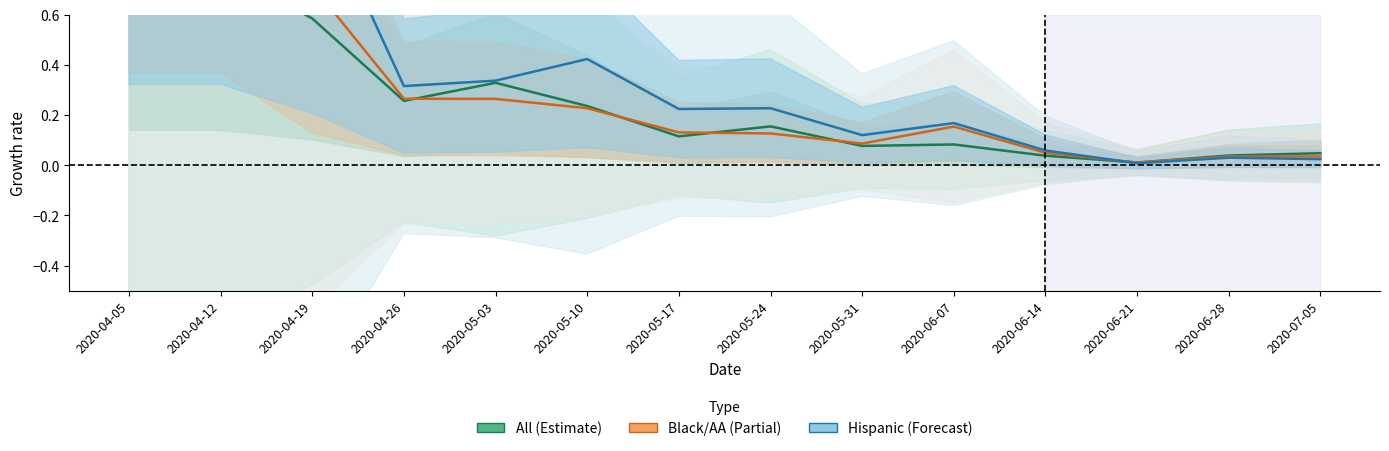

Between which two adjacent categories do Black/African American and Hispanic or Latino first intersect?

2020-04-12 and 2020-04-19